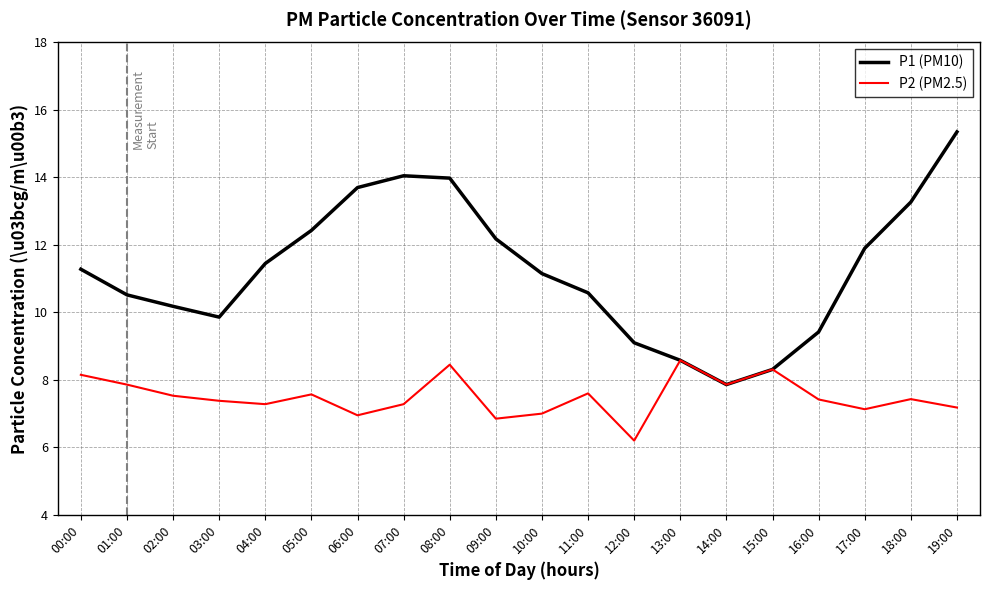

What is the spread (max minus min) of values at 18:00?

5.8